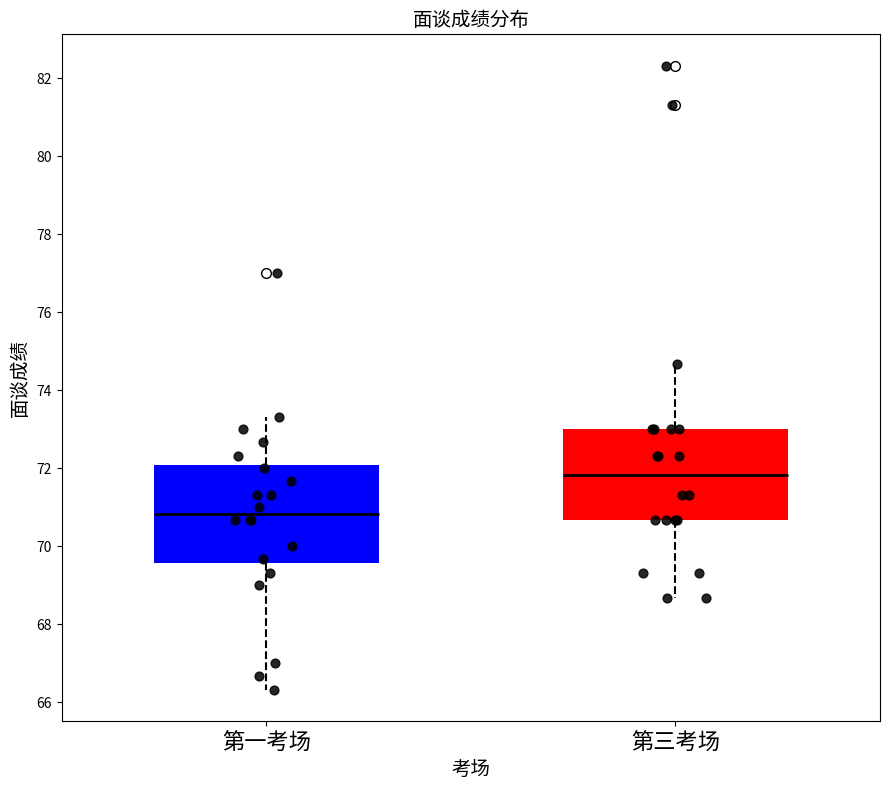

Where does the median line of the box for 第三考场 sit on the y-axis? The values are not printed on the chart, so give them approximately, as read against the axis.

71.8